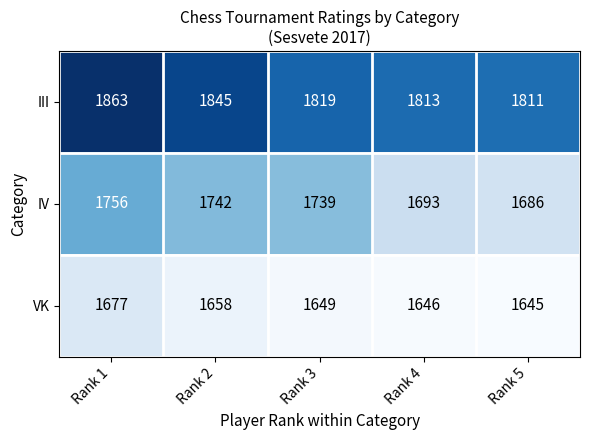

What is the sum of all VK values?

8275